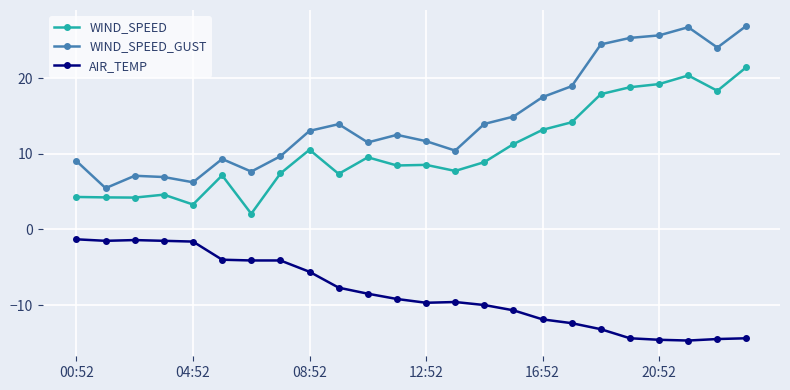

Which series has the widest spread of values?

WIND_SPEED_GUST